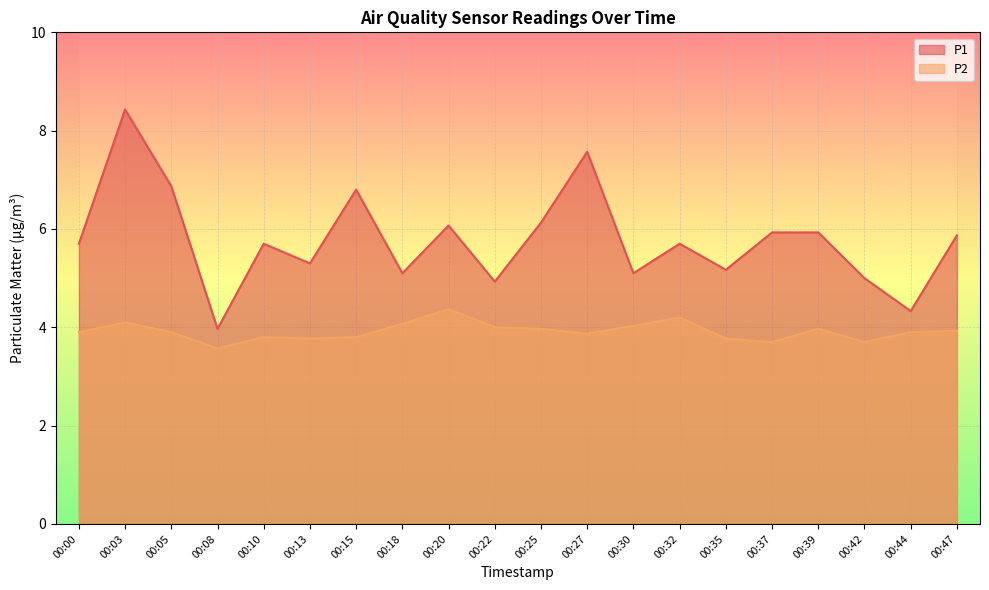

What is the difference between the maximum and minimum values in the P2 series?

0.8